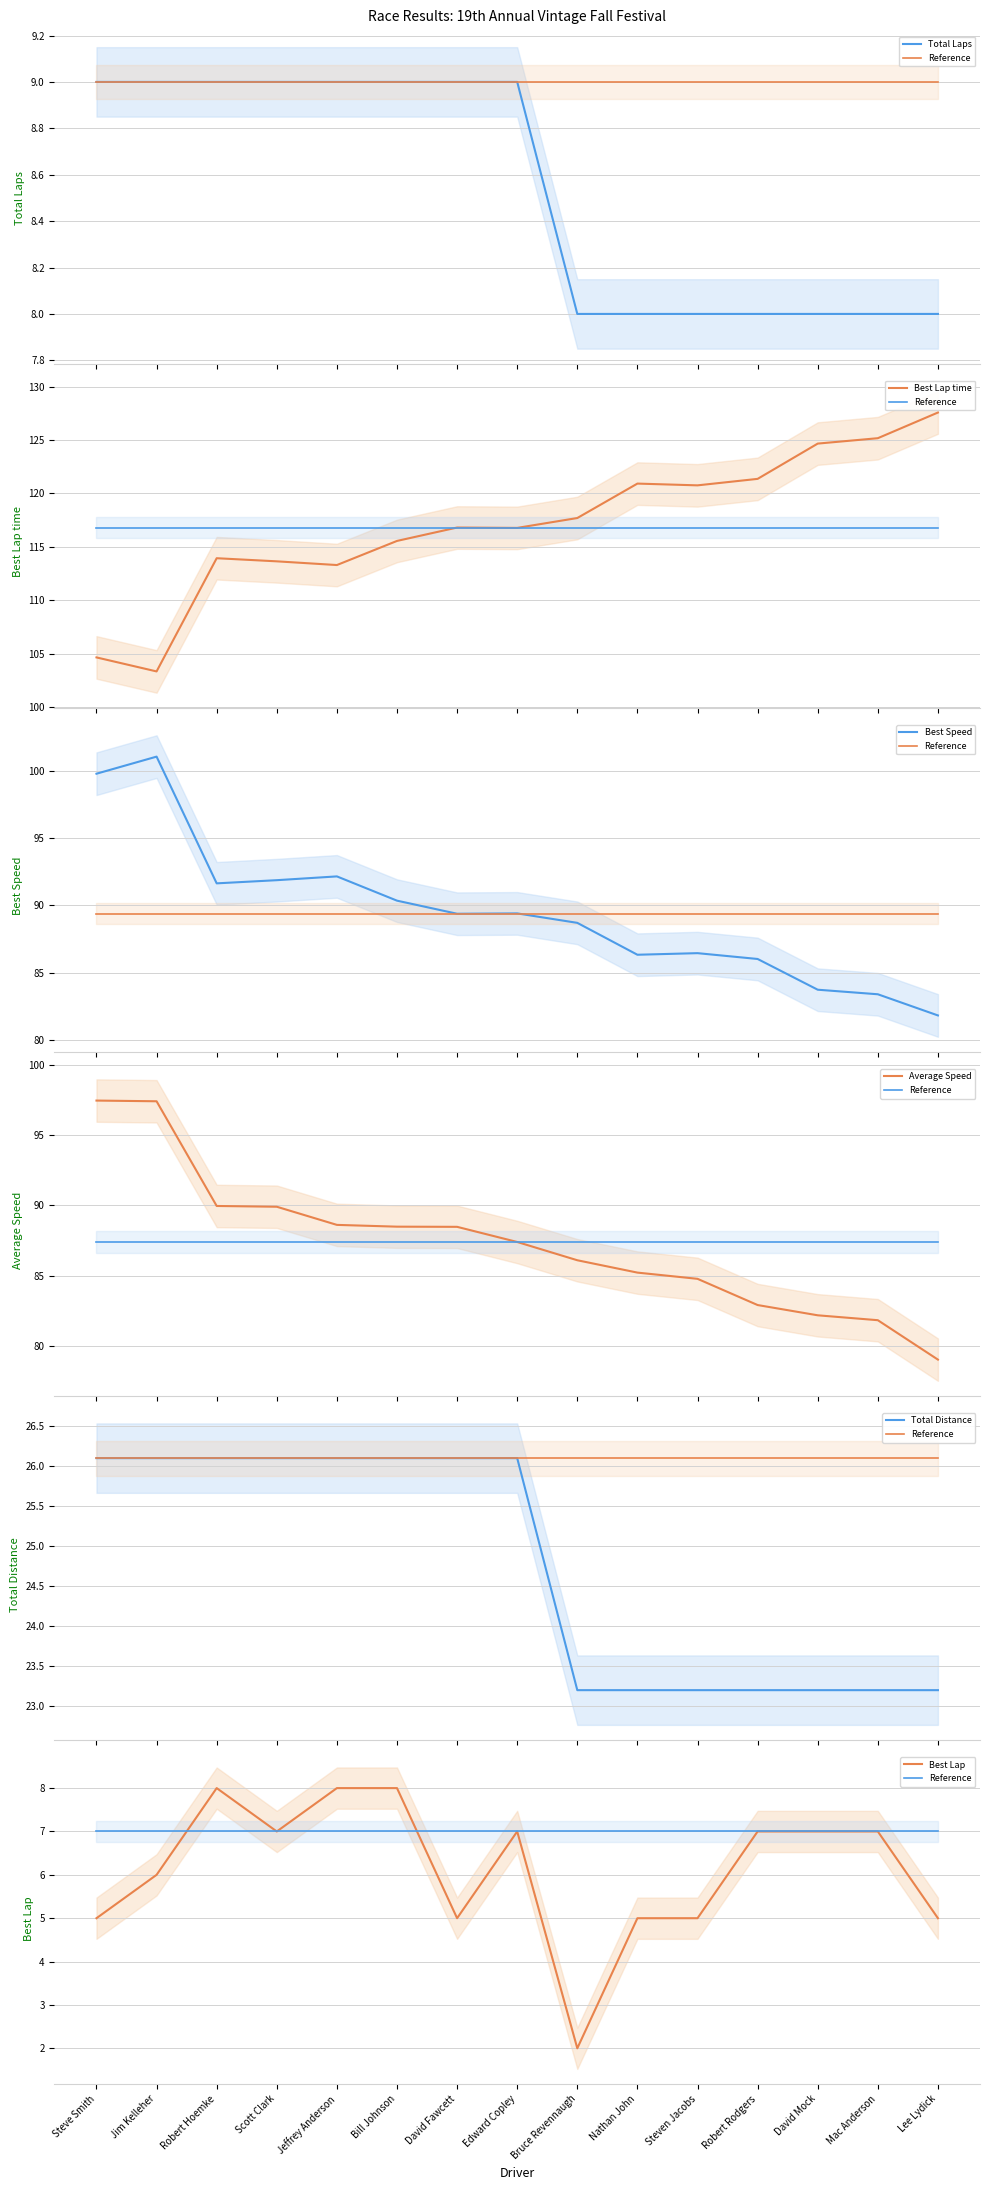

True or false: Best Speed and Total Laps intersect in this chart.

False